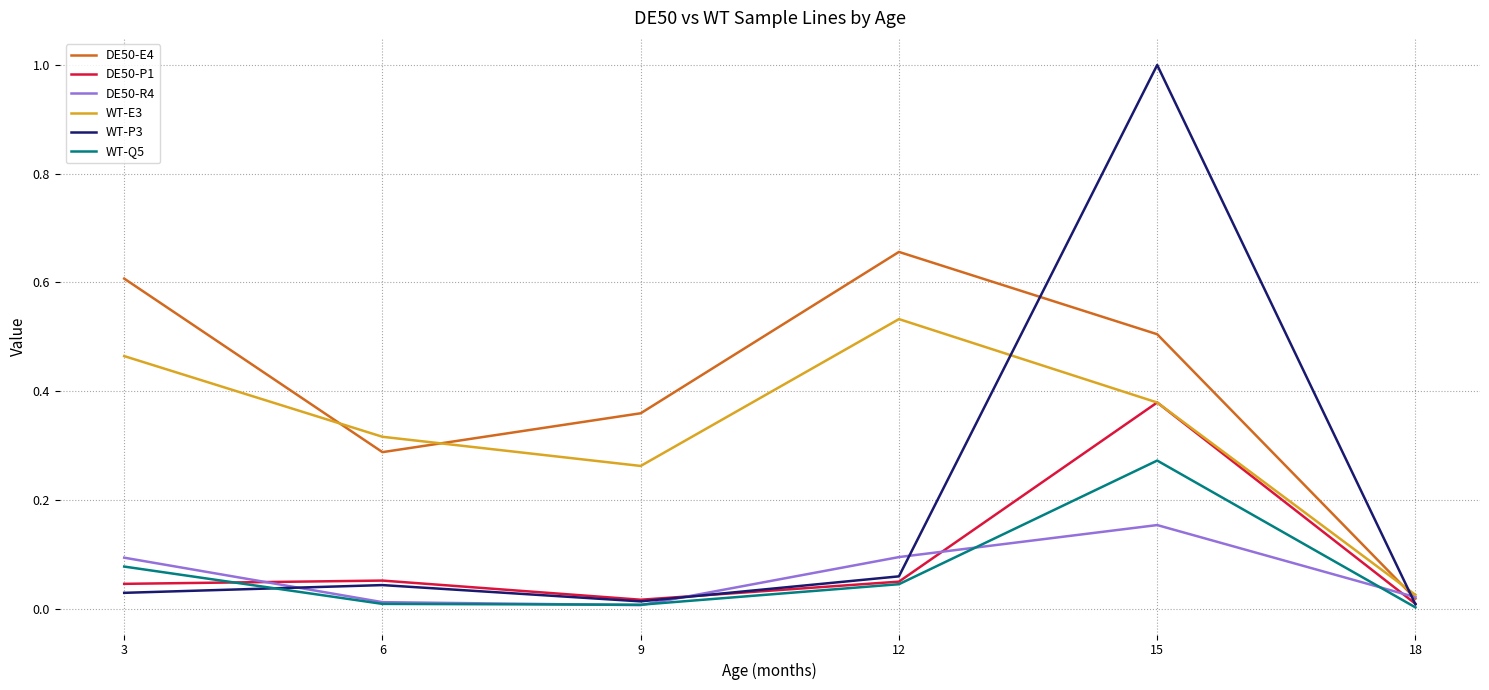

What is the maximum value shown in the chart?

1.0